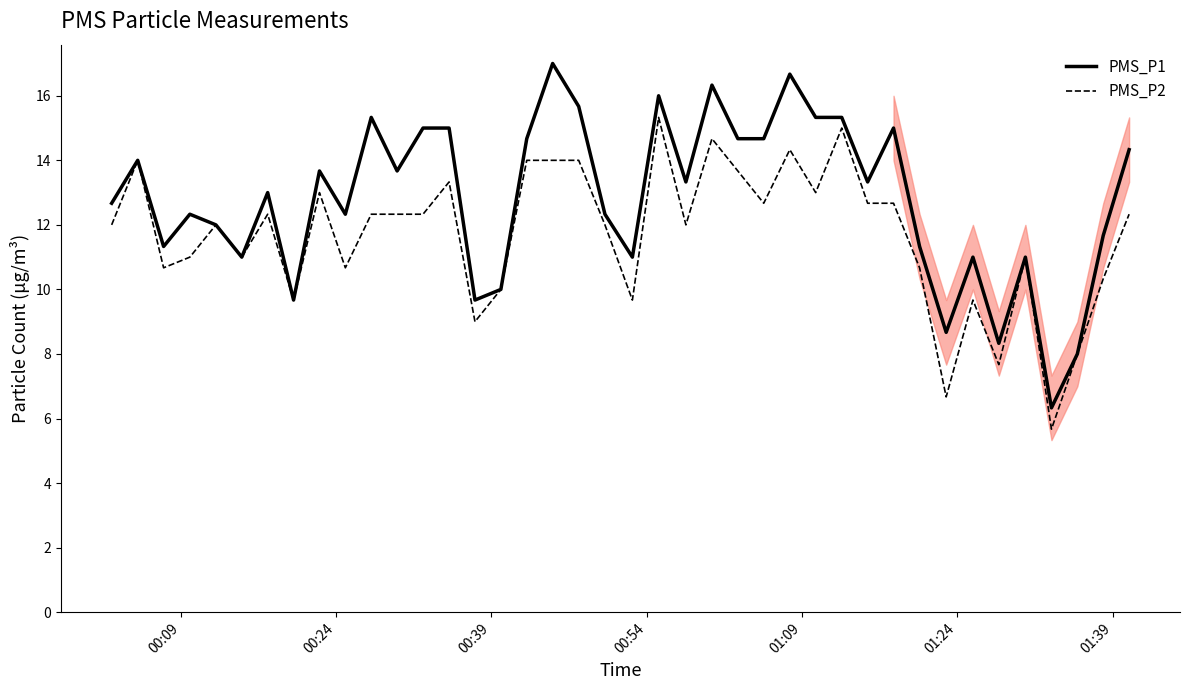

What is the greatest value displayed?

17.0